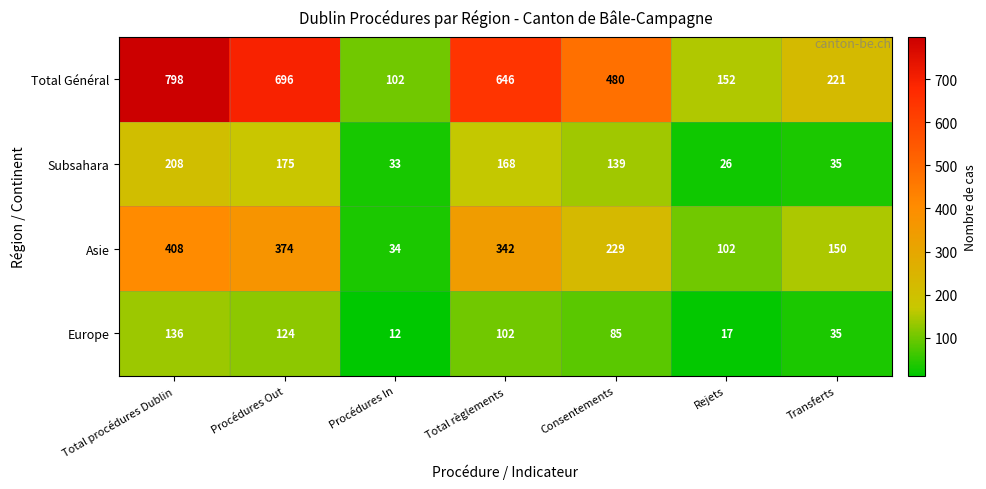

Which series has the largest total across all categories?

Total Général